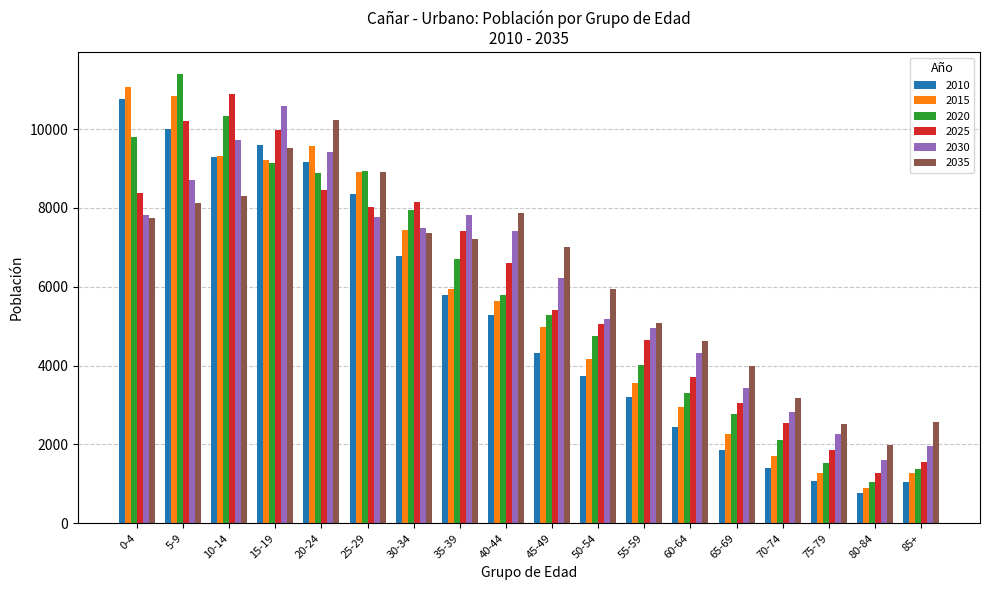

Which label corresponds to the smallest value in the chart?

80-84